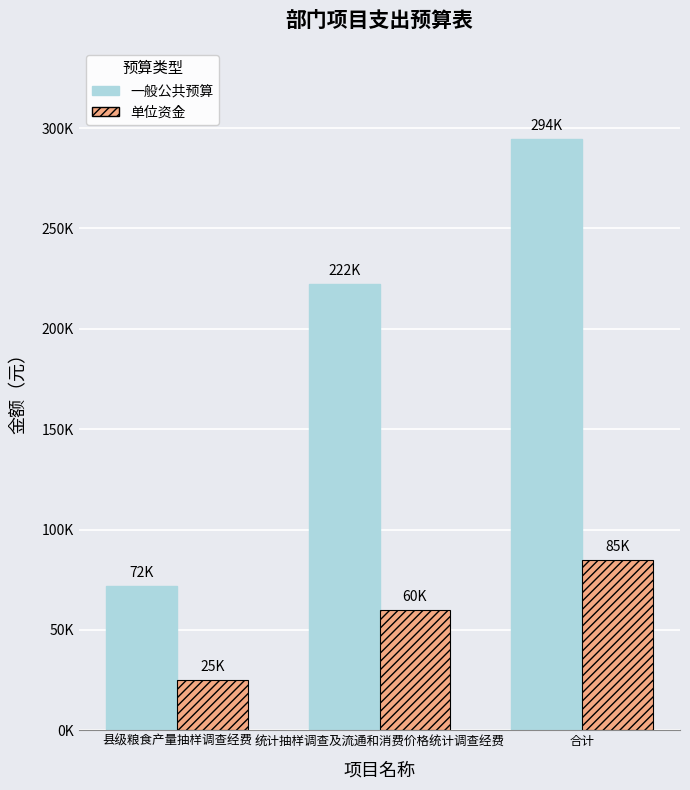

What is the lowest value of the 单位资金 series?

25000